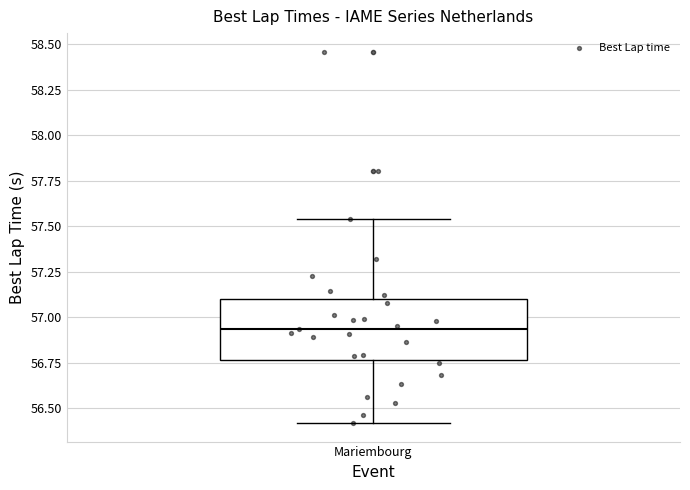

Where does the lower whisker of the box for Mariembourg end on the y-axis? The values are not printed on the chart, so give them approximately, as read against the axis.

56.40